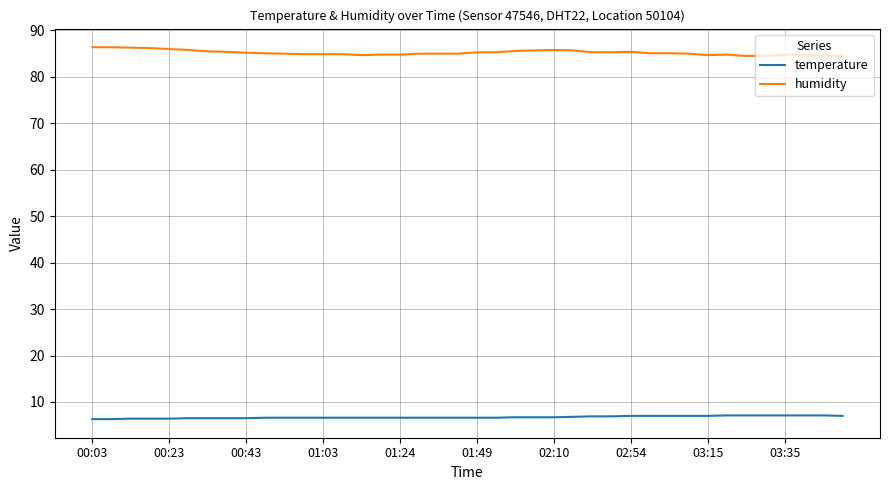

What is the smallest value displayed?

6.3